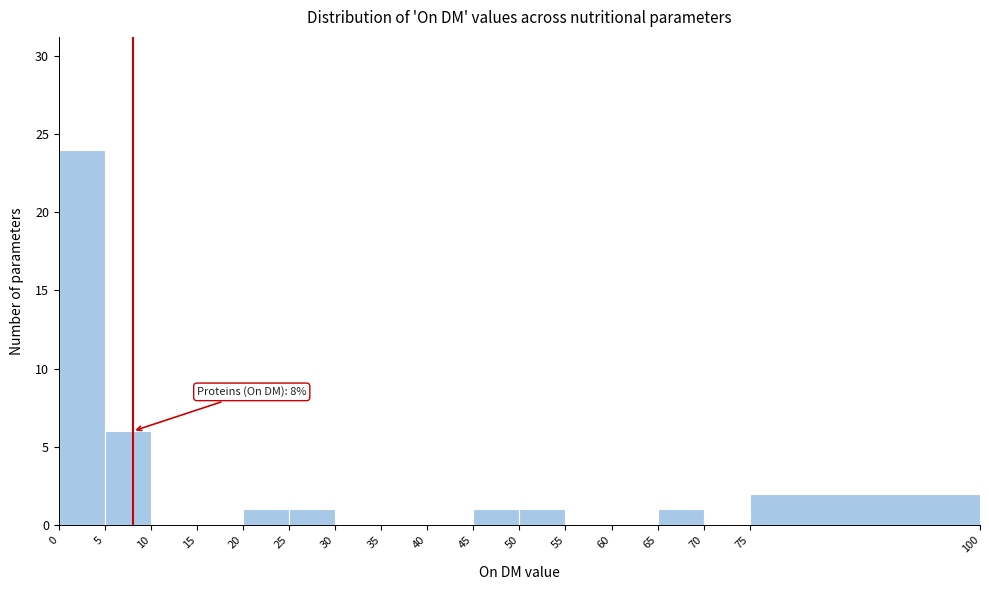

Over which range of the x-axis is the bar tallest?

0 to 5